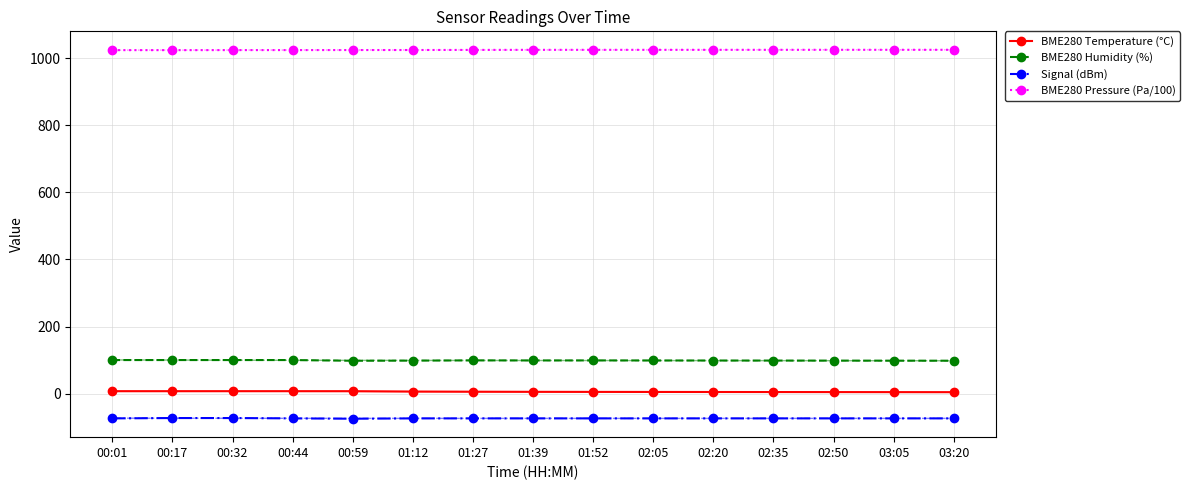

What is the maximum value shown in the chart?

1025.5